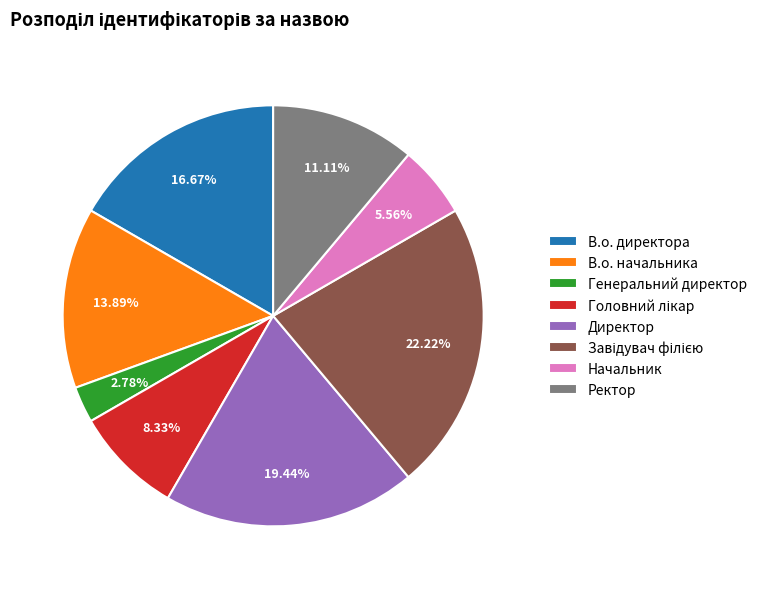

Does Ректор represent more than half of the total?

No